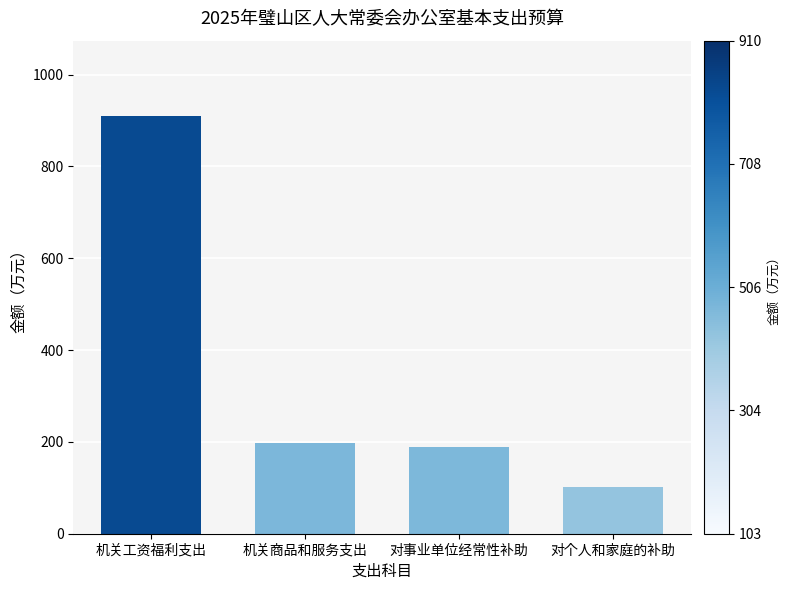

What is the label of the 1st bar from the right?

对个人和家庭的补助